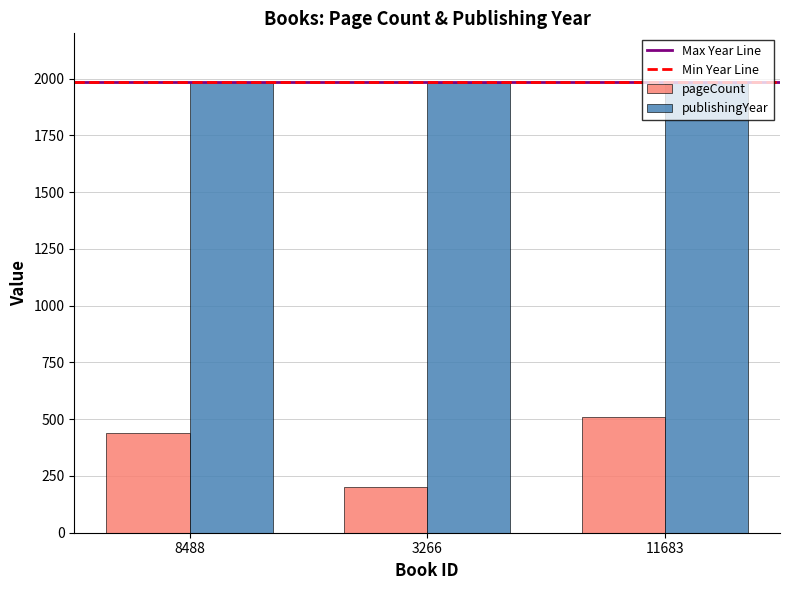

How many groups of bars are there?

3